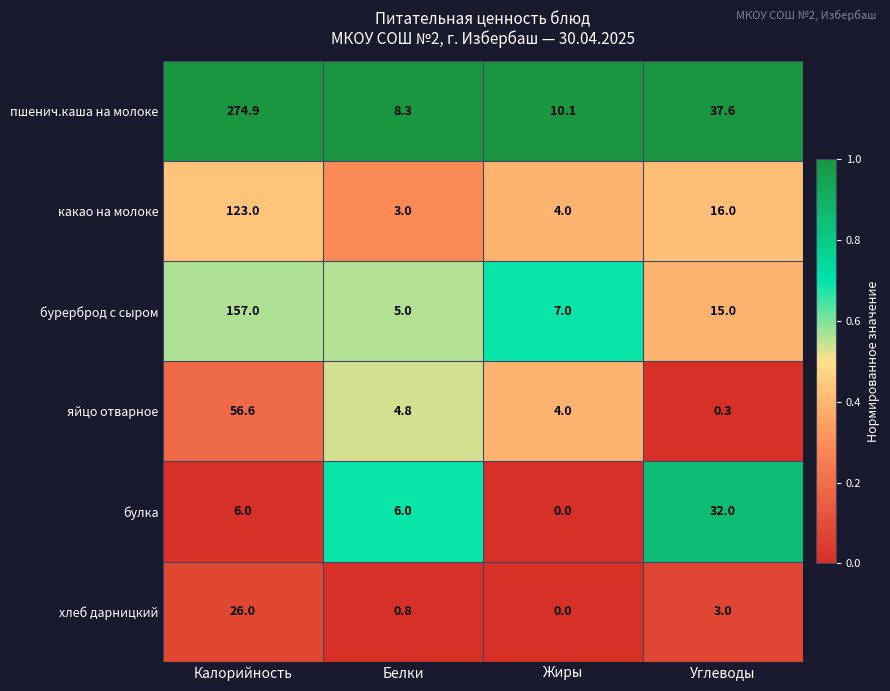

What is the maximum value shown in the chart?

274.9